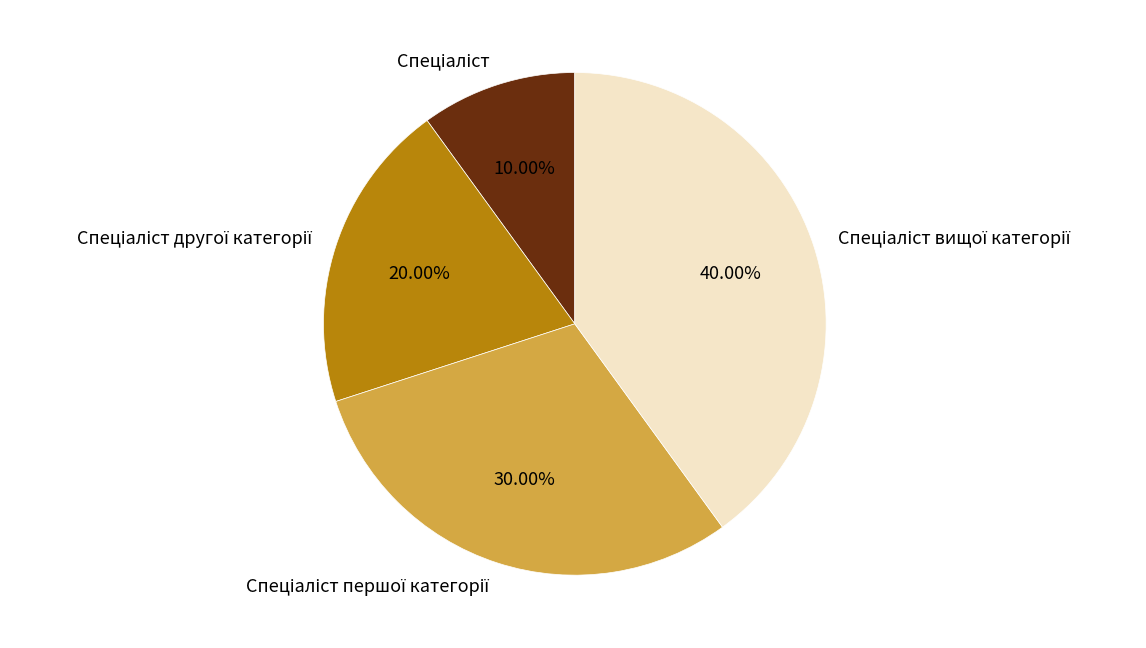

Does any single category account for the majority?

No